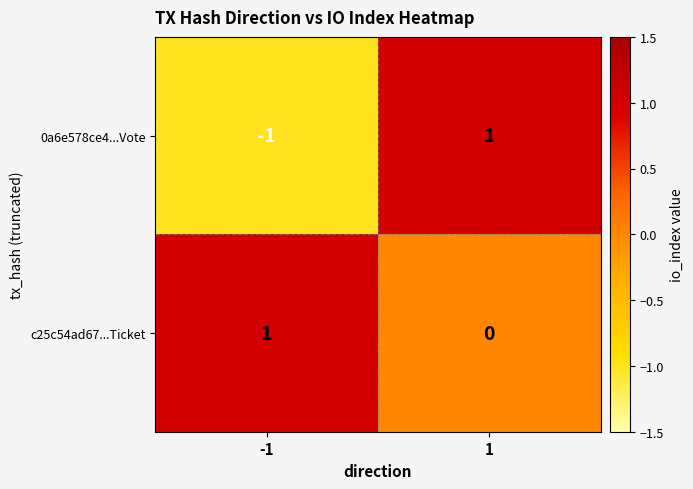

Rank the categories by c25c54ad67...Ticket value from highest to lowest.

-1, 1